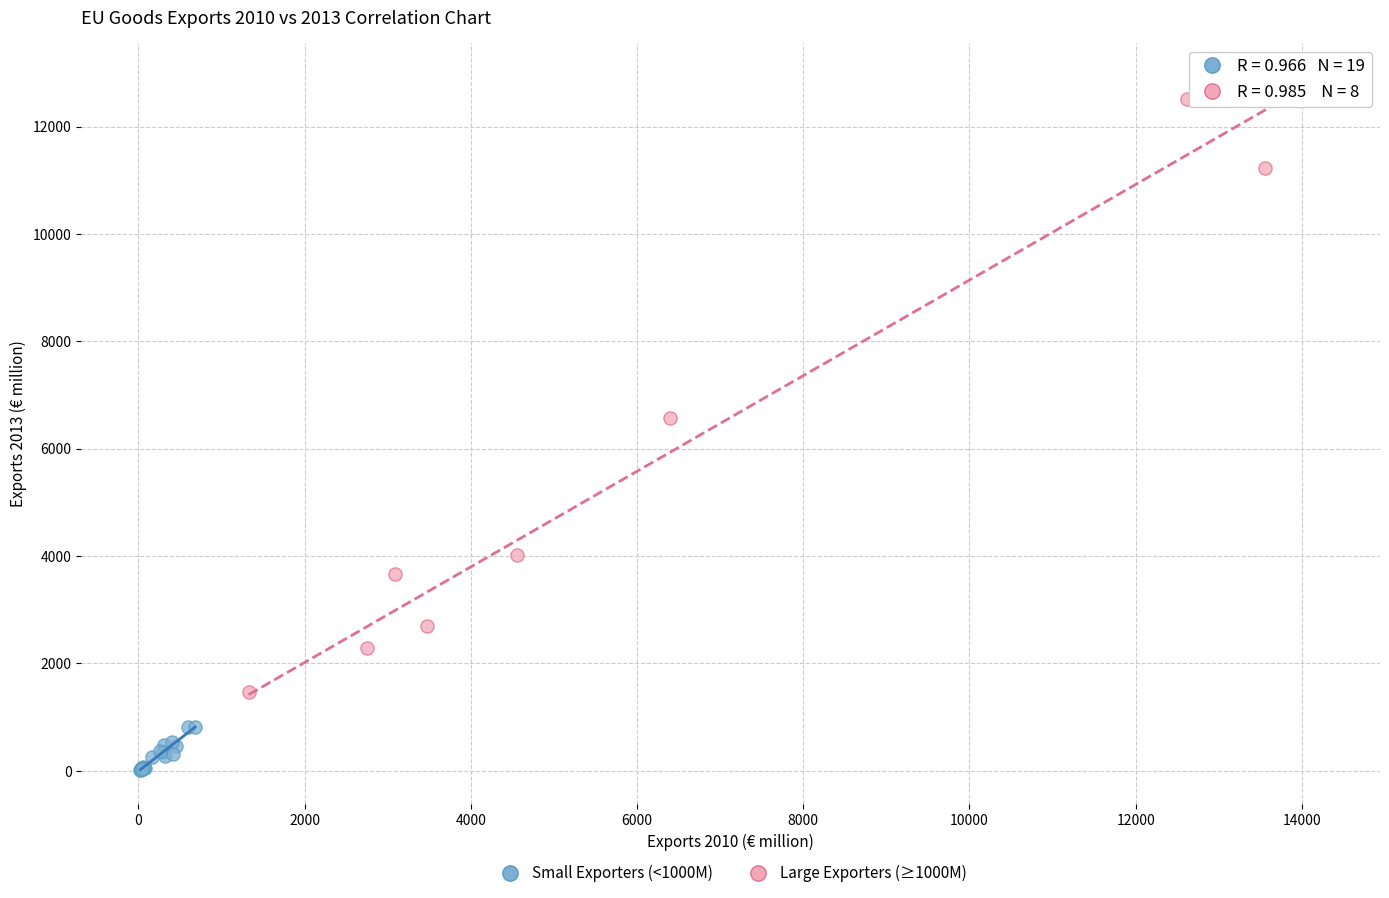

Which series has the widest spread of Y values?

Large Exporters (≥1000M)